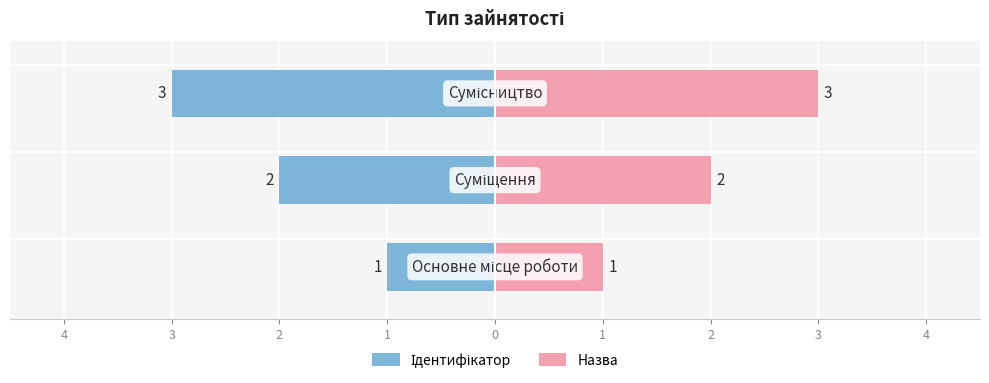

Rank the categories by value from lowest to highest.

Основне місце роботи, Суміщення, Сумісництво